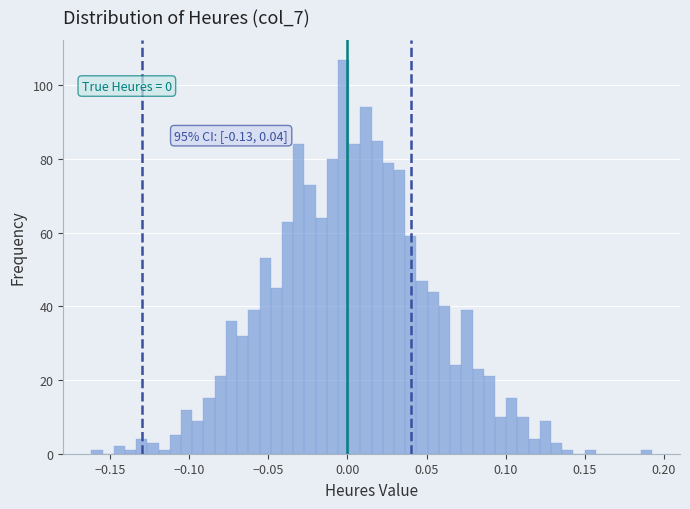

Around what value on the x-axis is the tallest bar? Give the approximate position of its centre, as read against the axis.

0.000